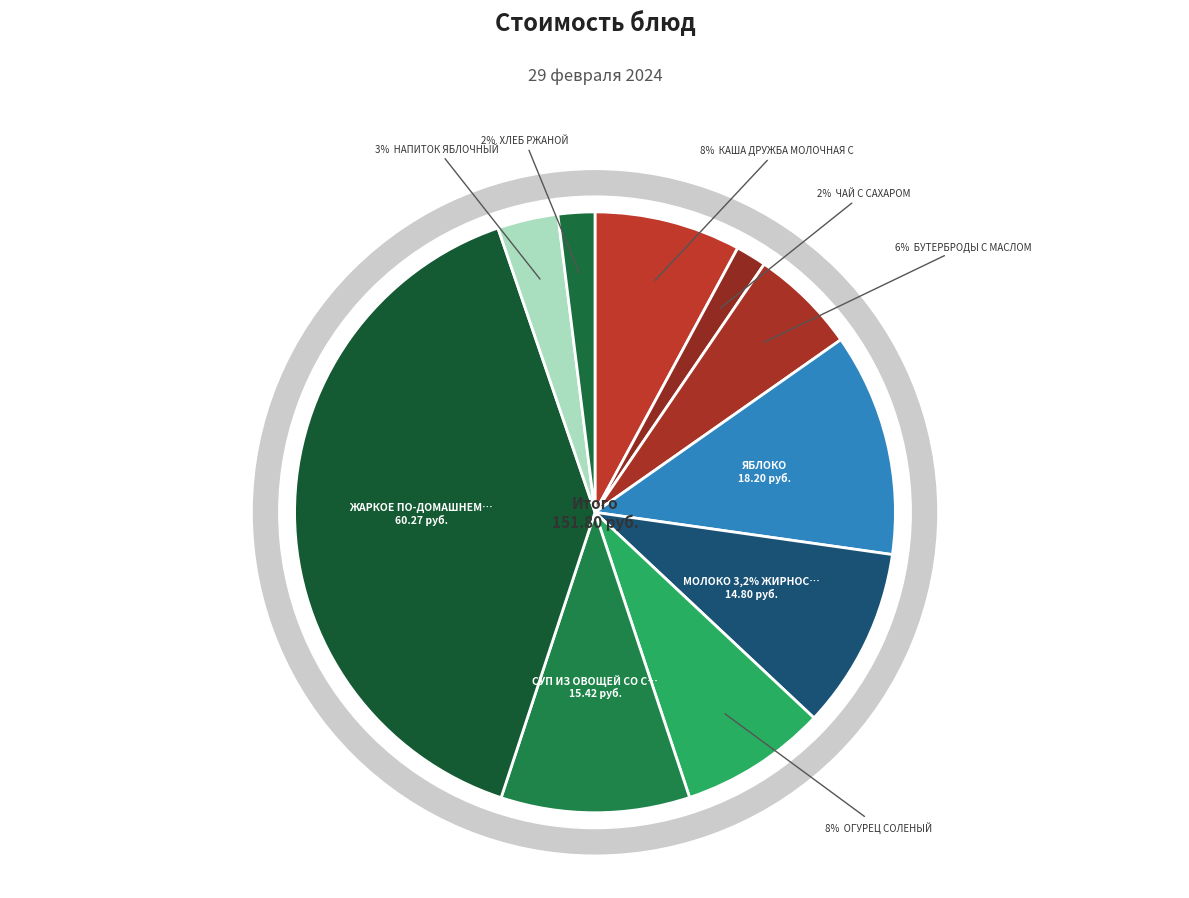

Which slice is the smallest?

ЧАЙ С САХАРОМ